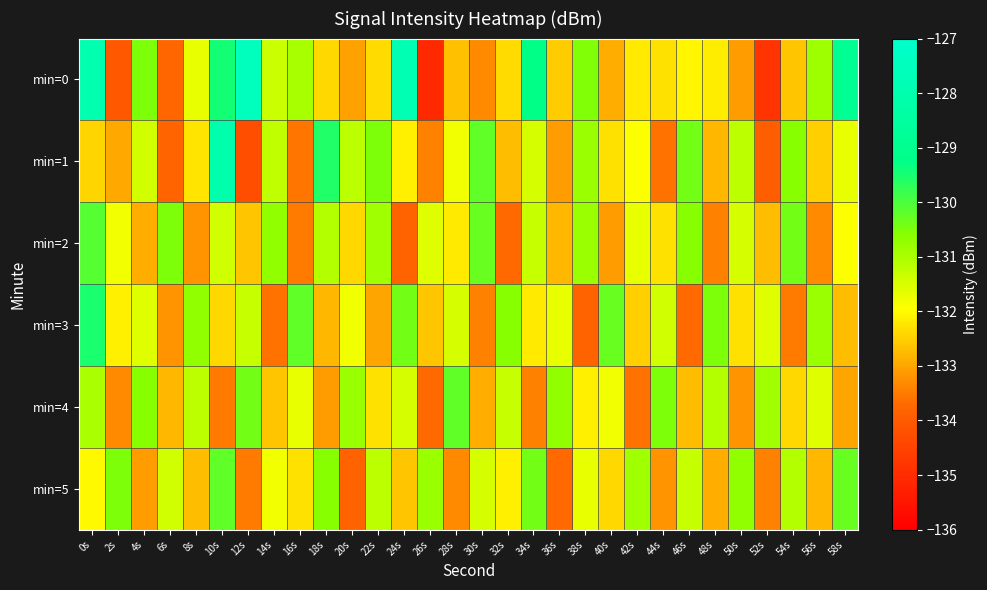

What is the difference between the highest and lowest values at 4s?

2.6